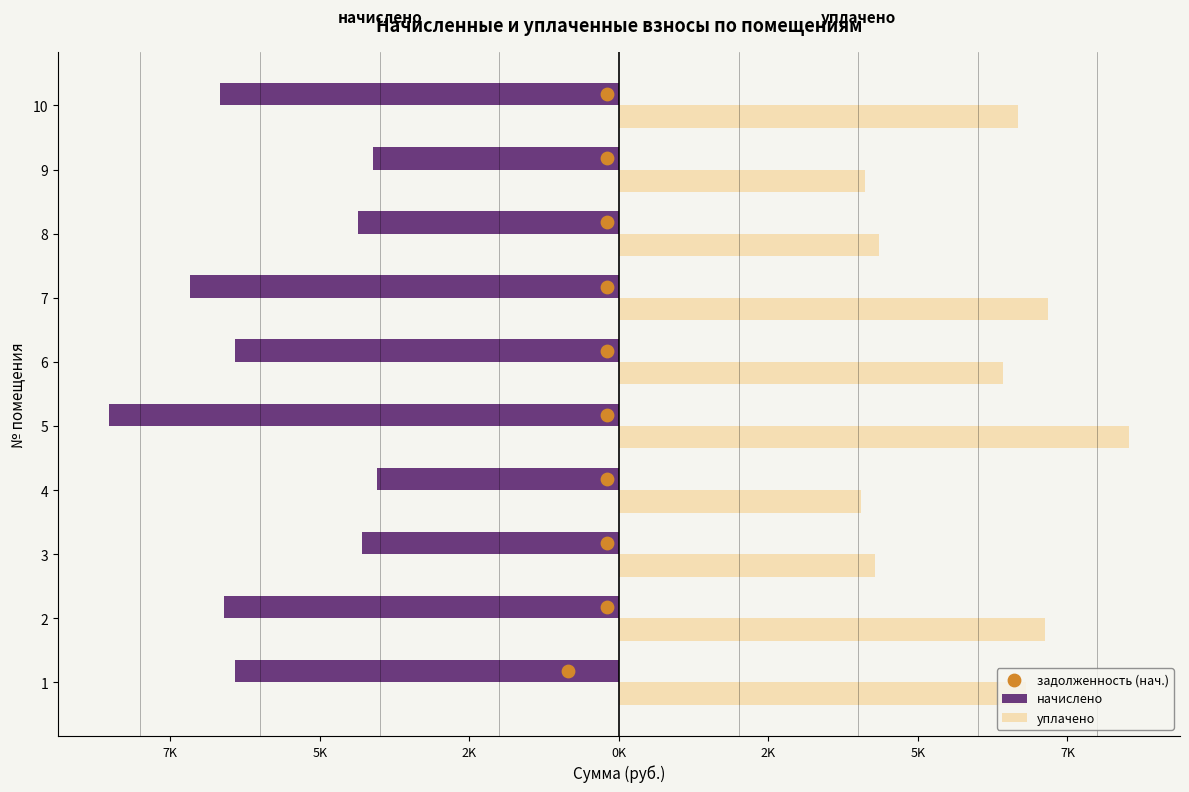

Which series reaches the maximum Y coordinate?

уплачено